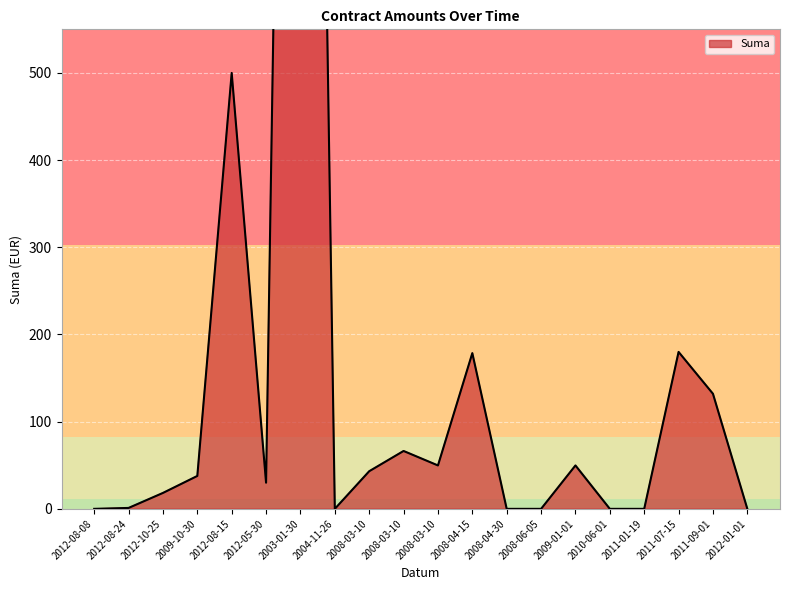

What is the difference between the maximum and second lowest values?

2489.5